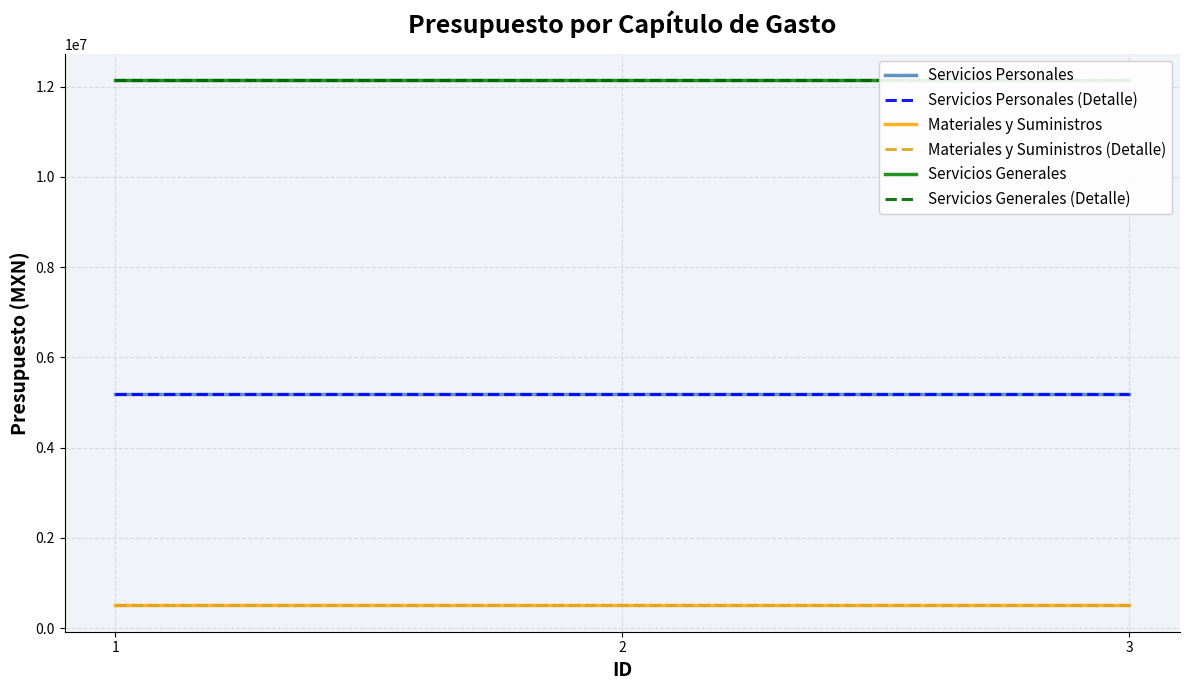

What is the average value of the Servicios Personales series?

5191277